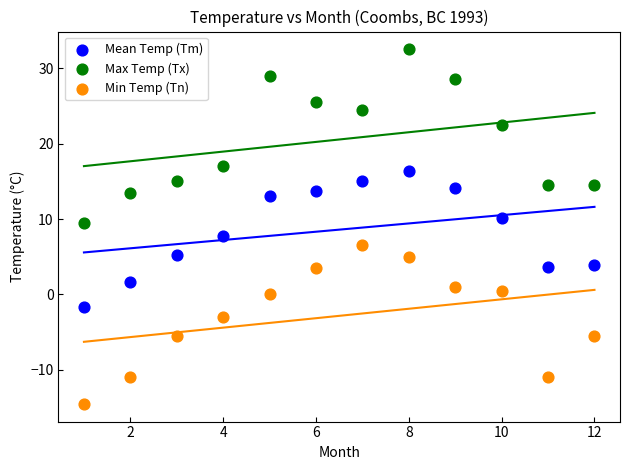

Which series reaches the maximum Y coordinate?

Max Temp (Tx)